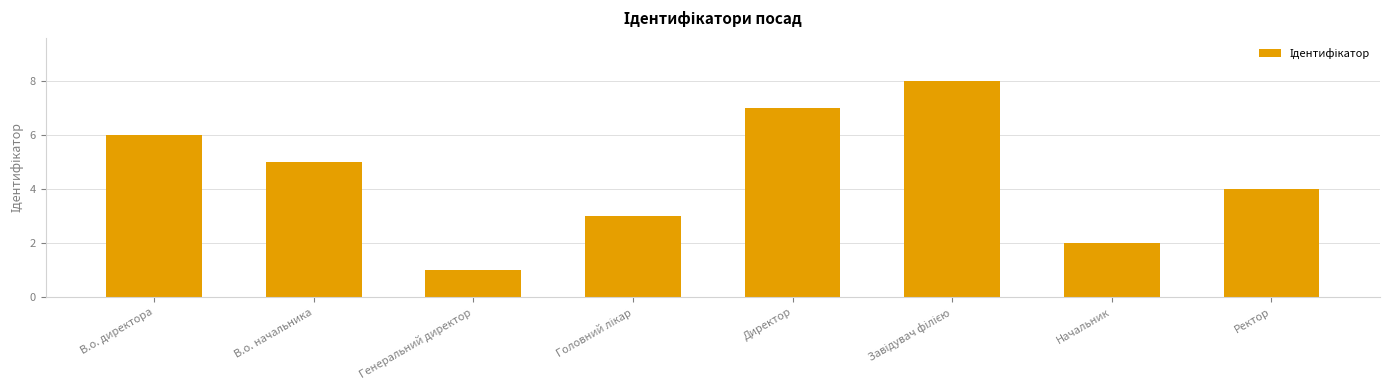

What is the greatest value displayed?

8